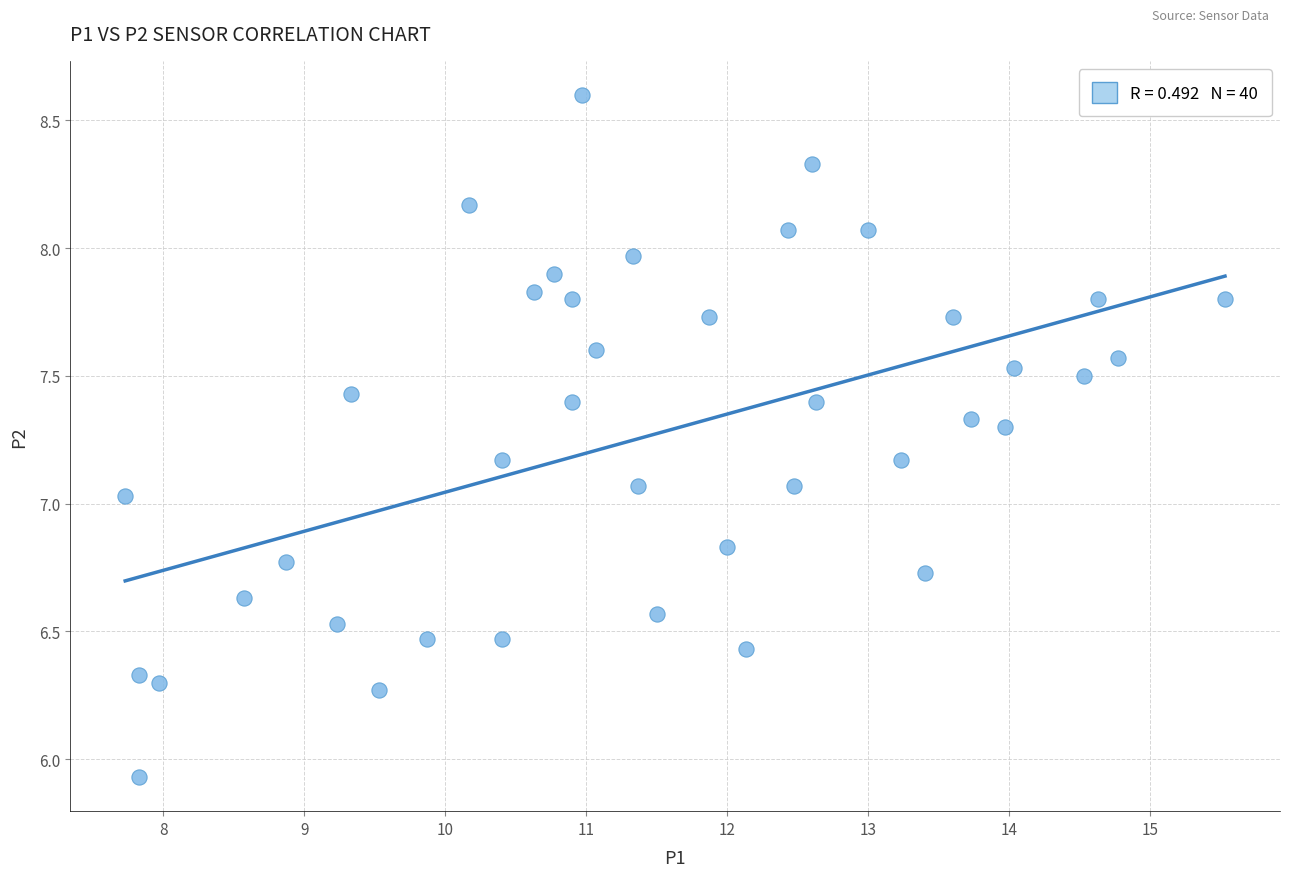

What is the range of Y values (max minus min)?

2.7